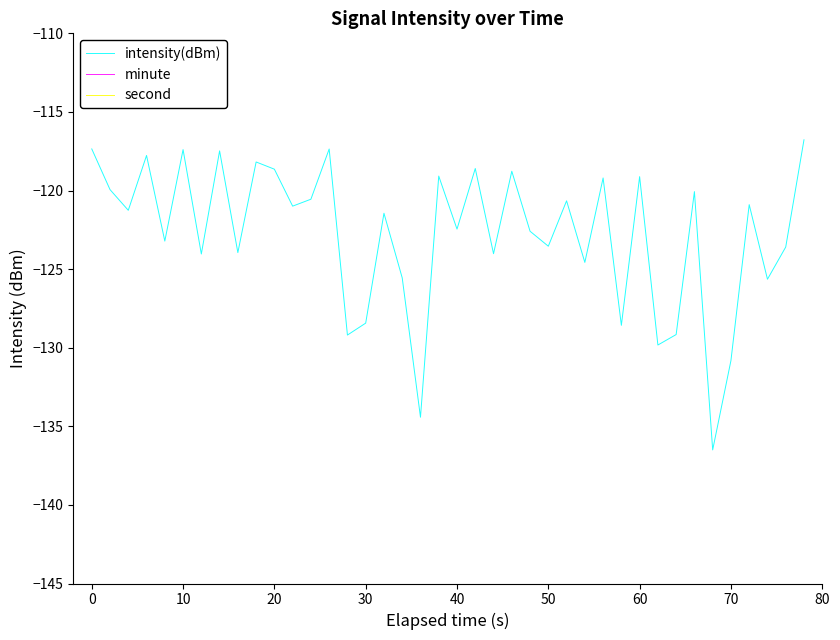

How many values in minute are above zero?

10